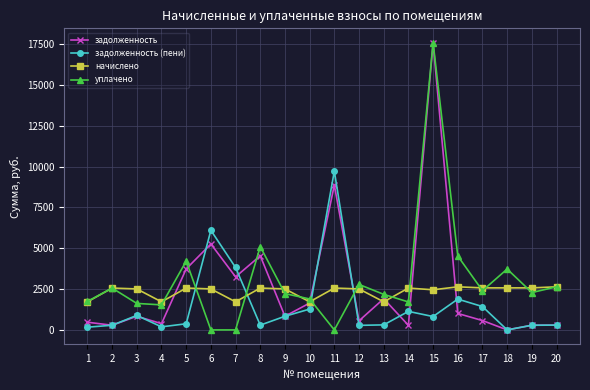

The задолженность series shows 3248.7 at 7. True or false?

True